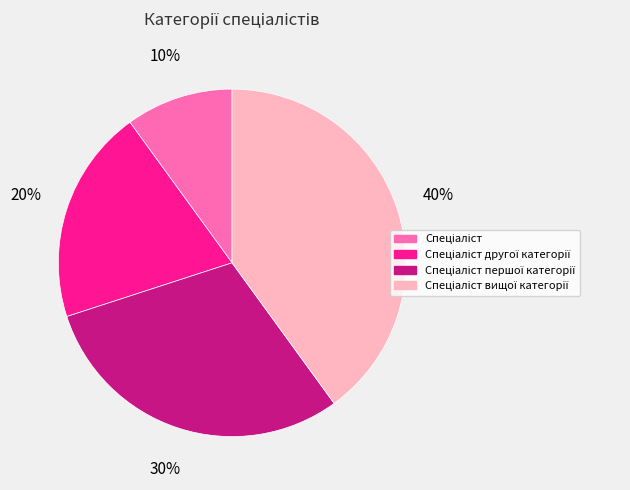

To the nearest percent, what is the average slice percentage?

25%